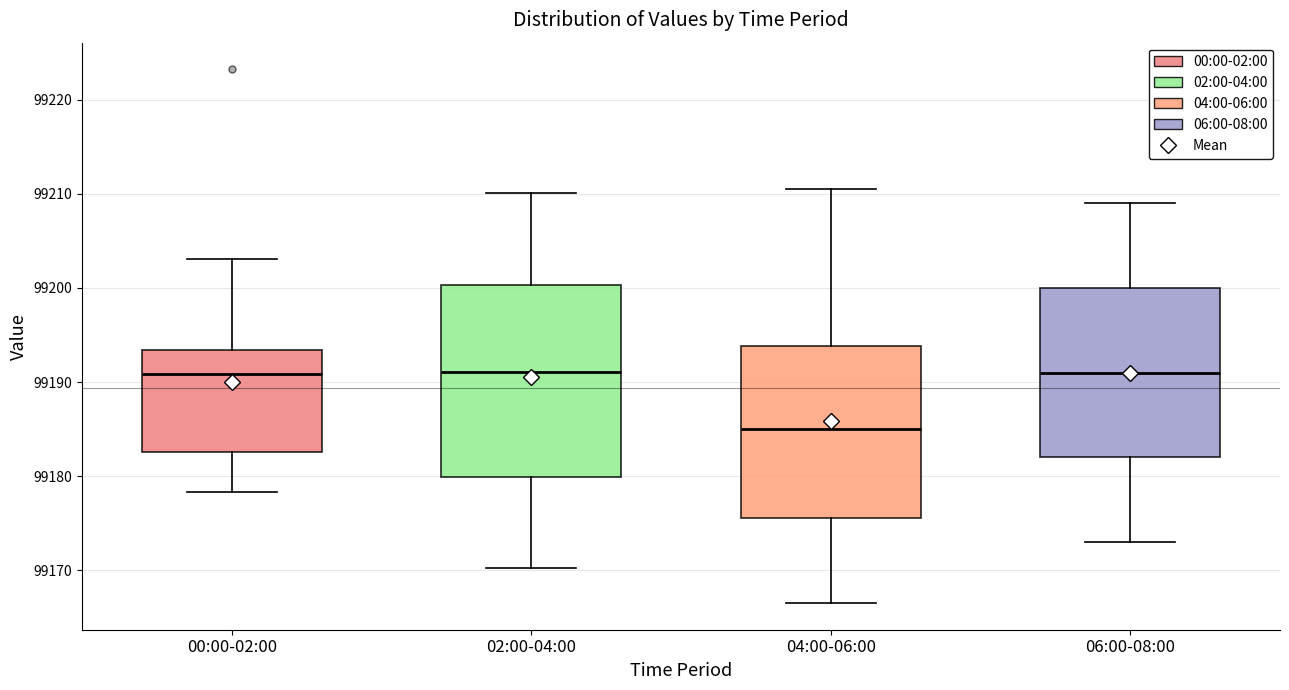

Where is the lower edge of the box for 02:00-04:00 on the y-axis? The values are not printed on the chart, so give them approximately, as read against the axis.

99180